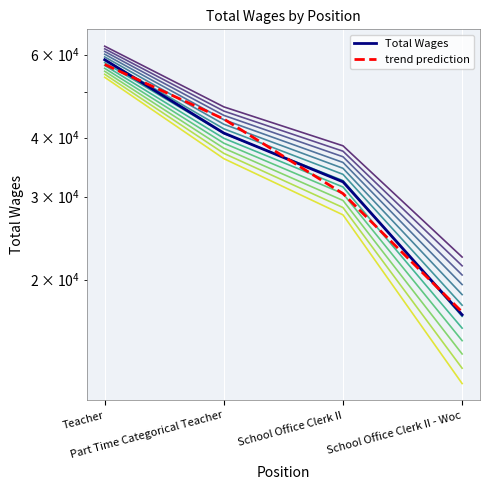

Which series has the largest total across all categories?

Total Wages